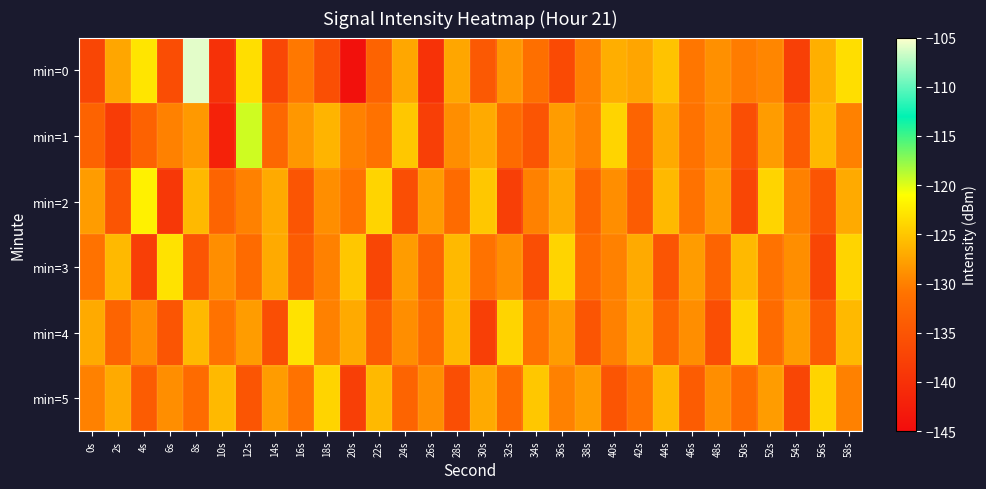

Which series has the widest spread of values?

min=0